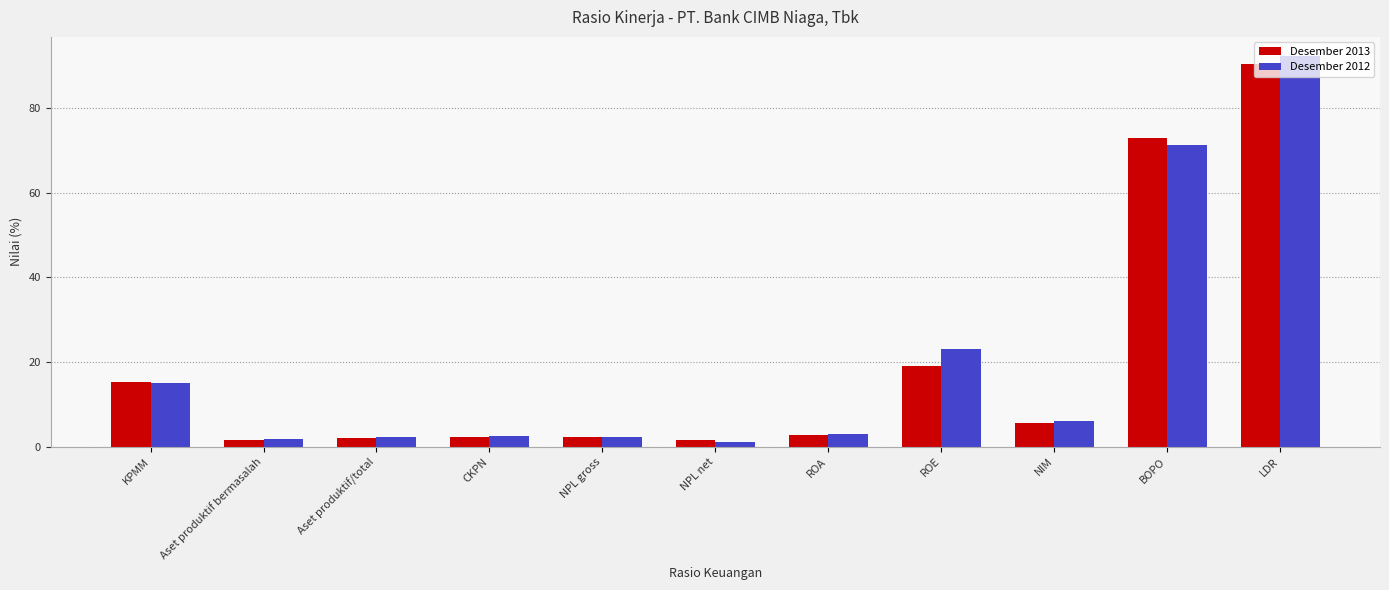

What is the difference between the maximum and second lowest values in the Desember 2012 series?

90.5